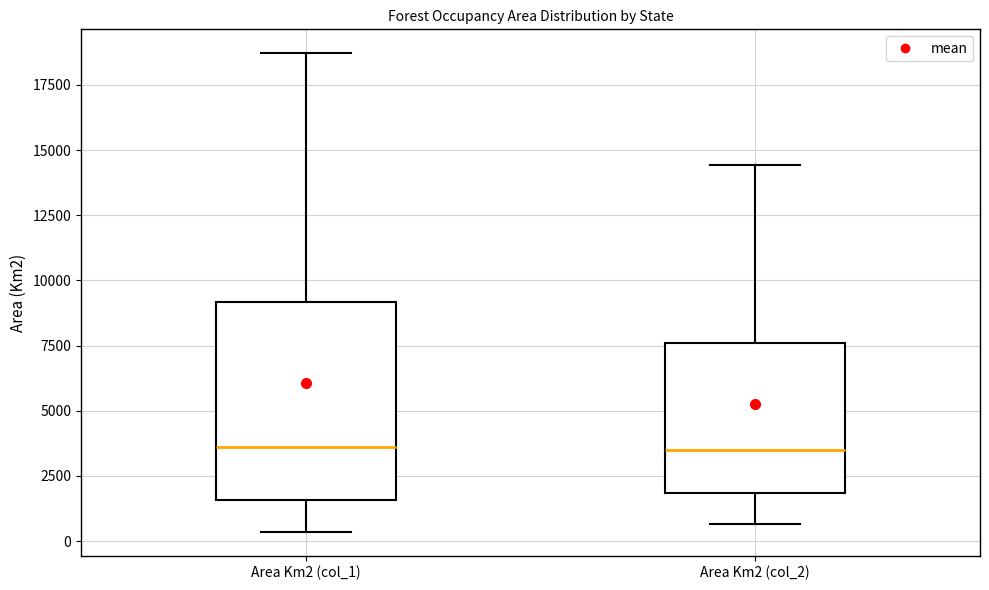

Which box is the tallest, from its lower edge to its upper edge?

Area Km2 (col_1)